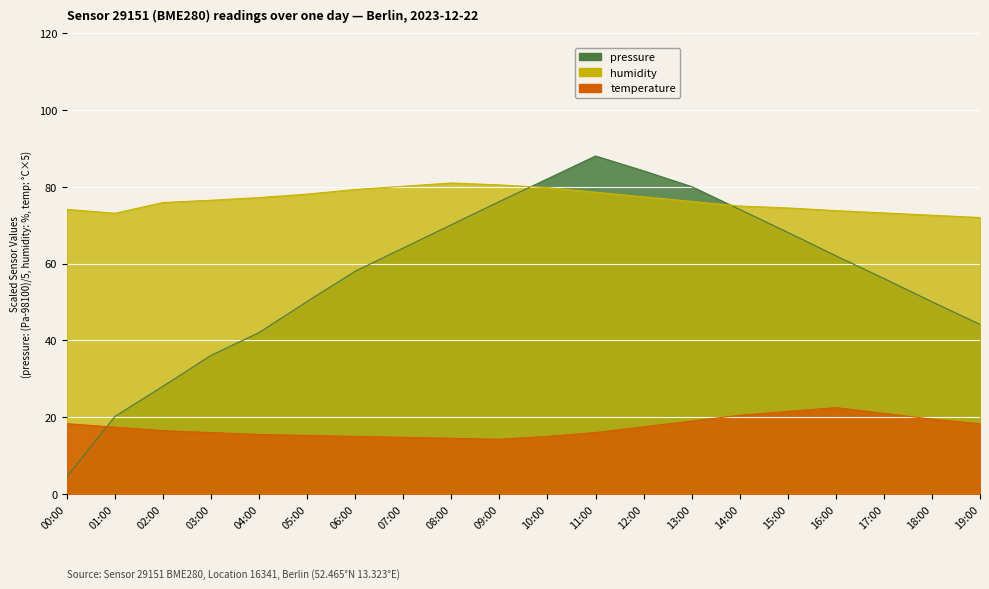

How many interior local peaks does the pressure series have?

1